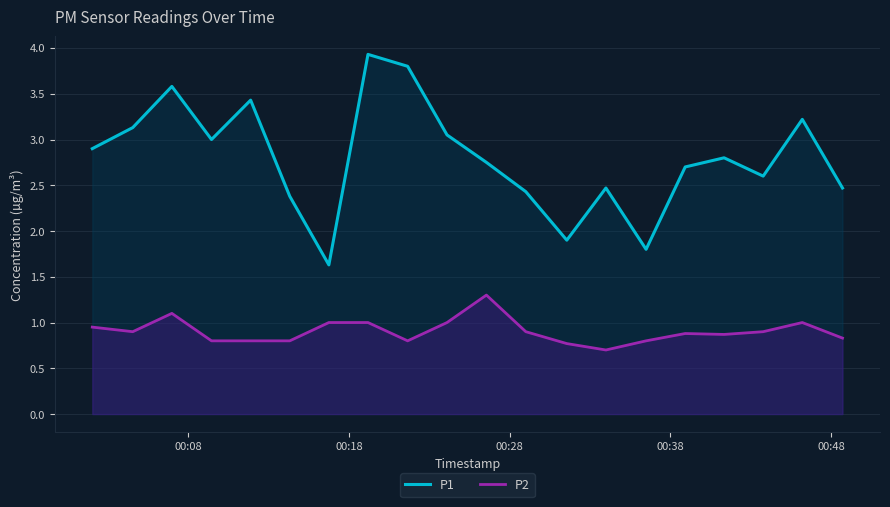

What is the greatest value displayed?

3.9